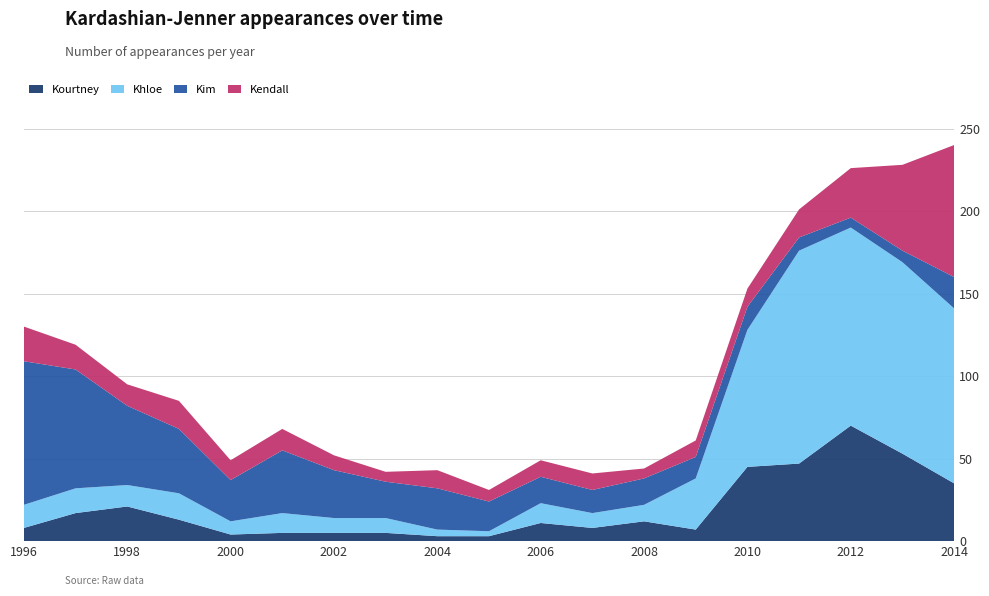

Reading left to right, what are all the values shown in this chart?

Kourtney: 1996=8	1997=17	1998=21	1999=13	2000=4	2001=5	2002=5	2003=5	2004=3	2005=3	2006=11	2007=8	2008=12	2009=7	2010=45	2011=47	2012=70	2013=53	2014=35
Khloe: 1996=14	1997=15	1998=13	1999=16	2000=8	2001=12	2002=9	2003=9	2004=4	2005=3	2006=12	2007=9	2008=10	2009=31	2010=83	2011=129	2012=120	2013=116	2014=106
Kim: 1996=87	1997=72	1998=48	1999=39	2000=25	2001=38	2002=29	2003=22	2004=25	2005=18	2006=16	2007=14	2008=16	2009=13	2010=14	2011=8	2012=6	2013=7	2014=19
Kendall: 1996=21	1997=15	1998=13	1999=17	2000=12	2001=13	2002=9	2003=6	2004=11	2005=7	2006=10	2007=10	2008=6	2009=10	2010=11	2011=17	2012=30	2013=52	2014=80